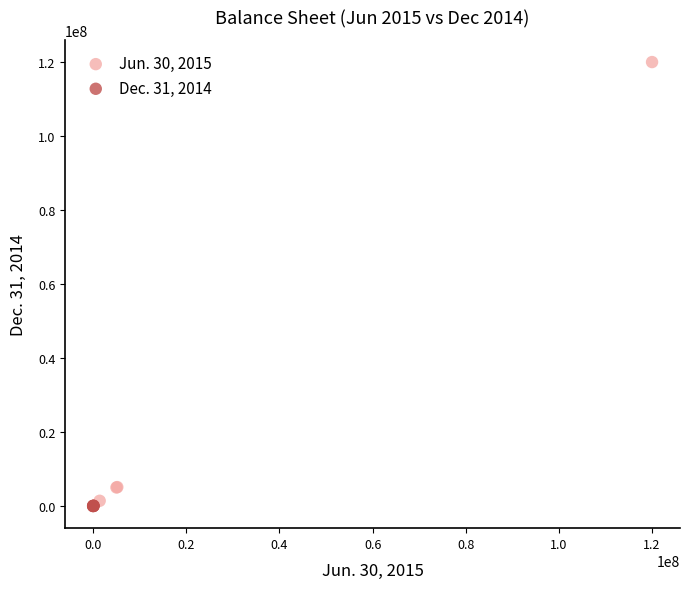

Which series reaches the maximum Y coordinate?

Jun. 30, 2015